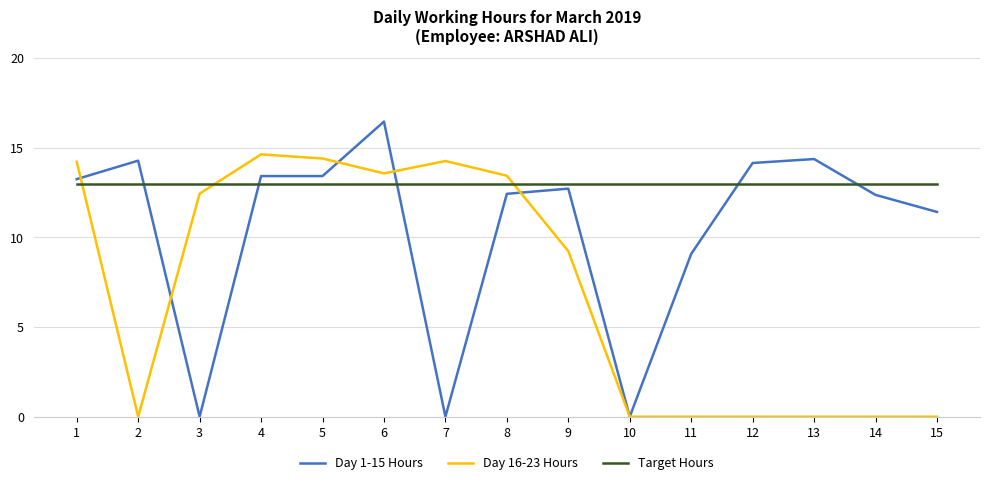

What is the difference between the highest and lowest values at 5?

1.4